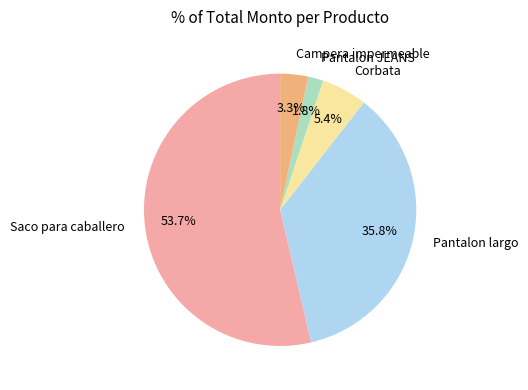

What is the ratio of the value at Pantalon JEANS to the value at Corbata?

0.3